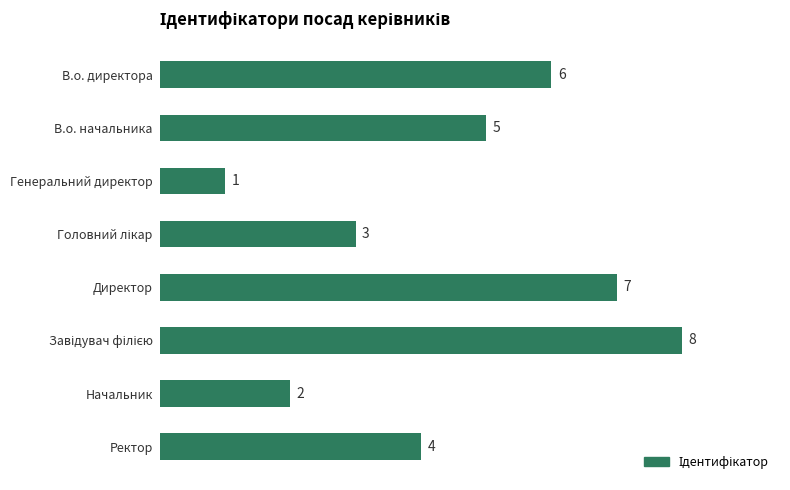

Which label corresponds to the smallest value in the chart?

Генеральний директор